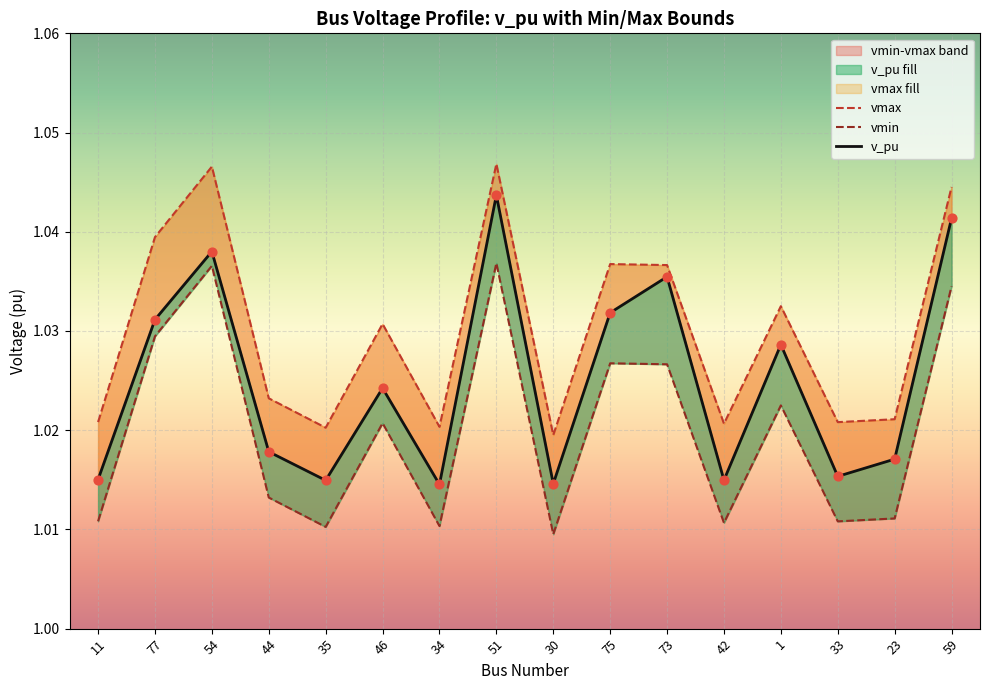

What are all the series names shown in the legend?

v_pu, vmin, vmax